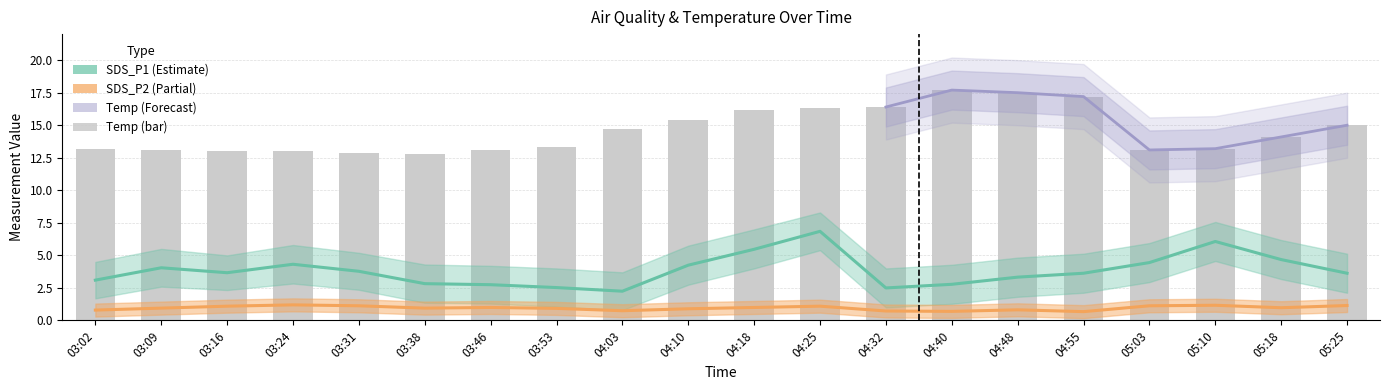

What is the smallest value displayed?

0.7